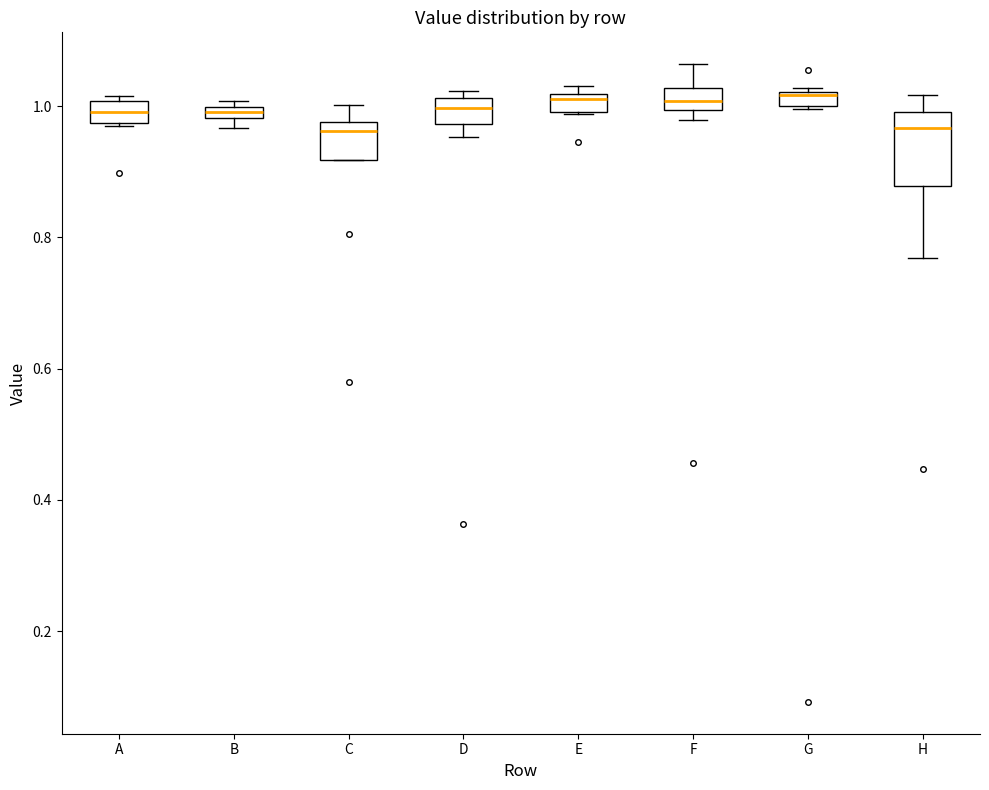

Comparing the boxes themselves (not the whiskers), which one is the tallest?

H